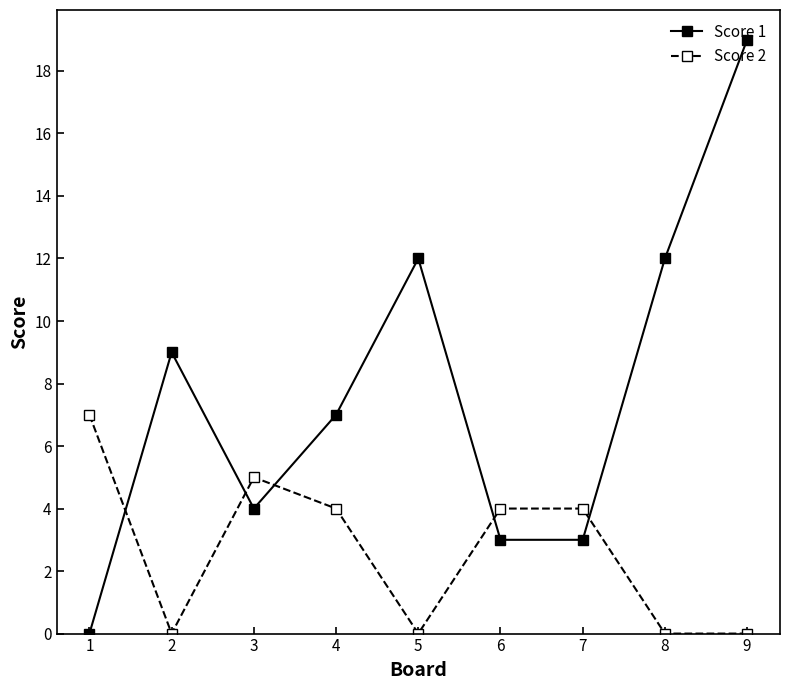

How many interior local peaks does the Score 1 series have?

2